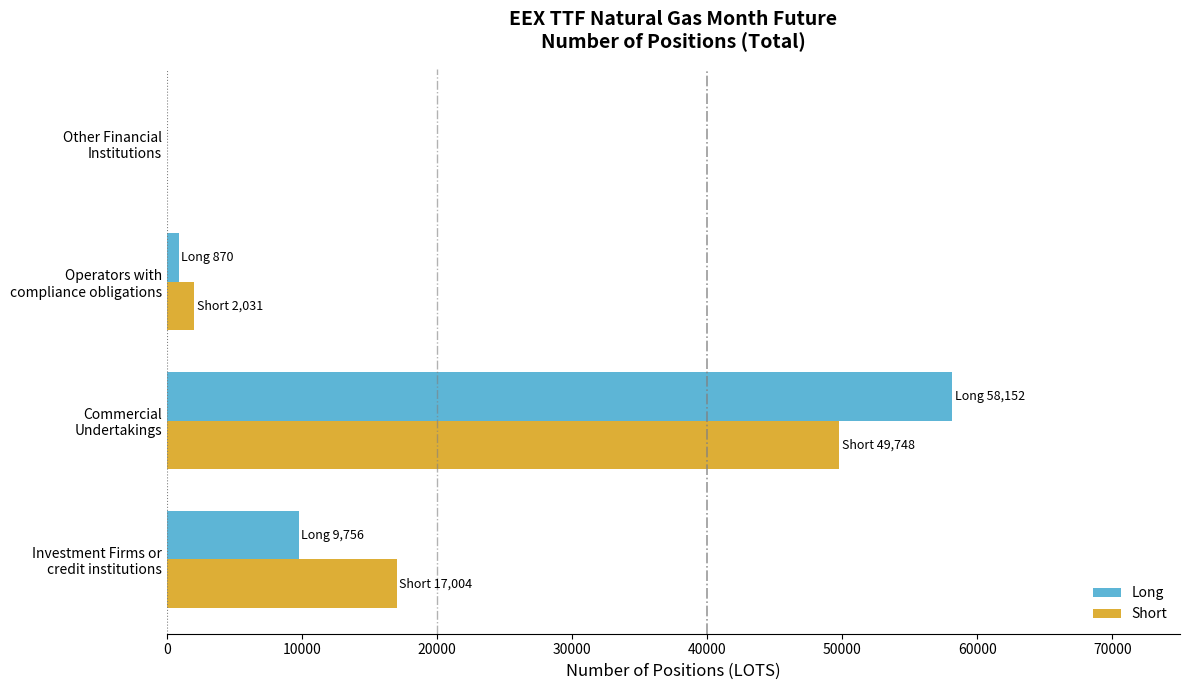

Which label corresponds to the largest value in the chart?

Commercial
Undertakings